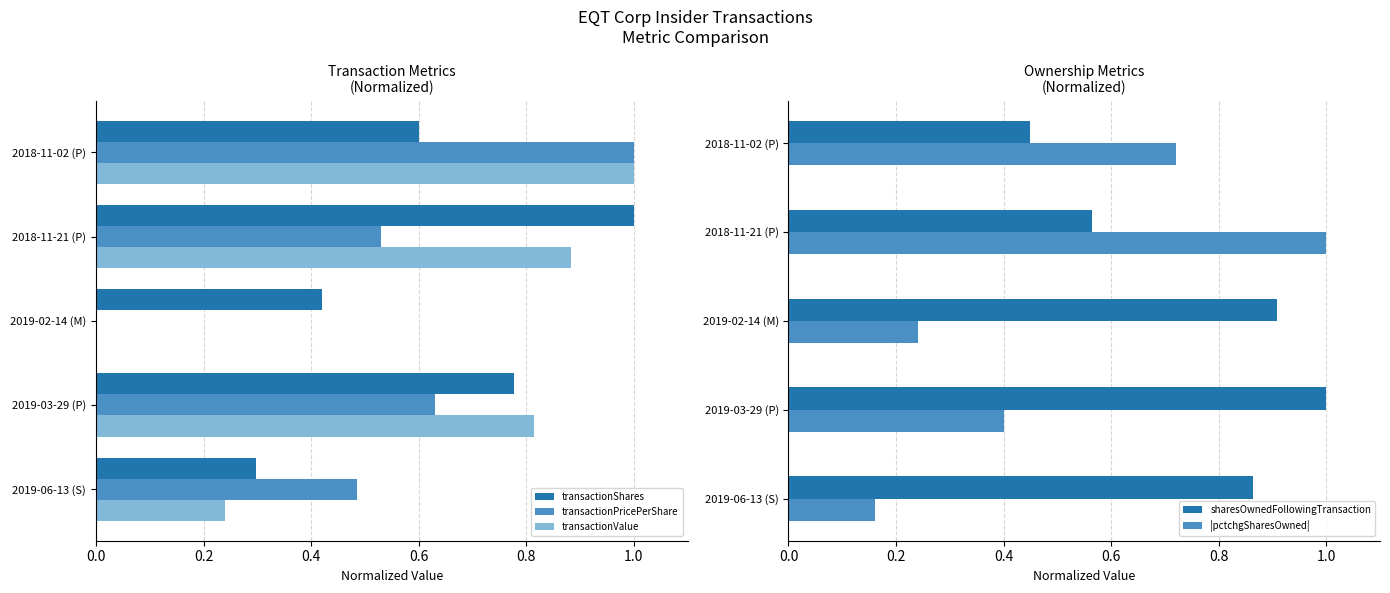

How many groups of bars are there?

5